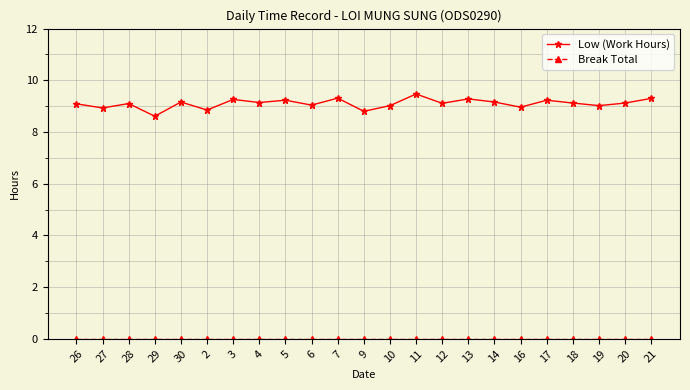

What is the total value across all series at 18?

9.1